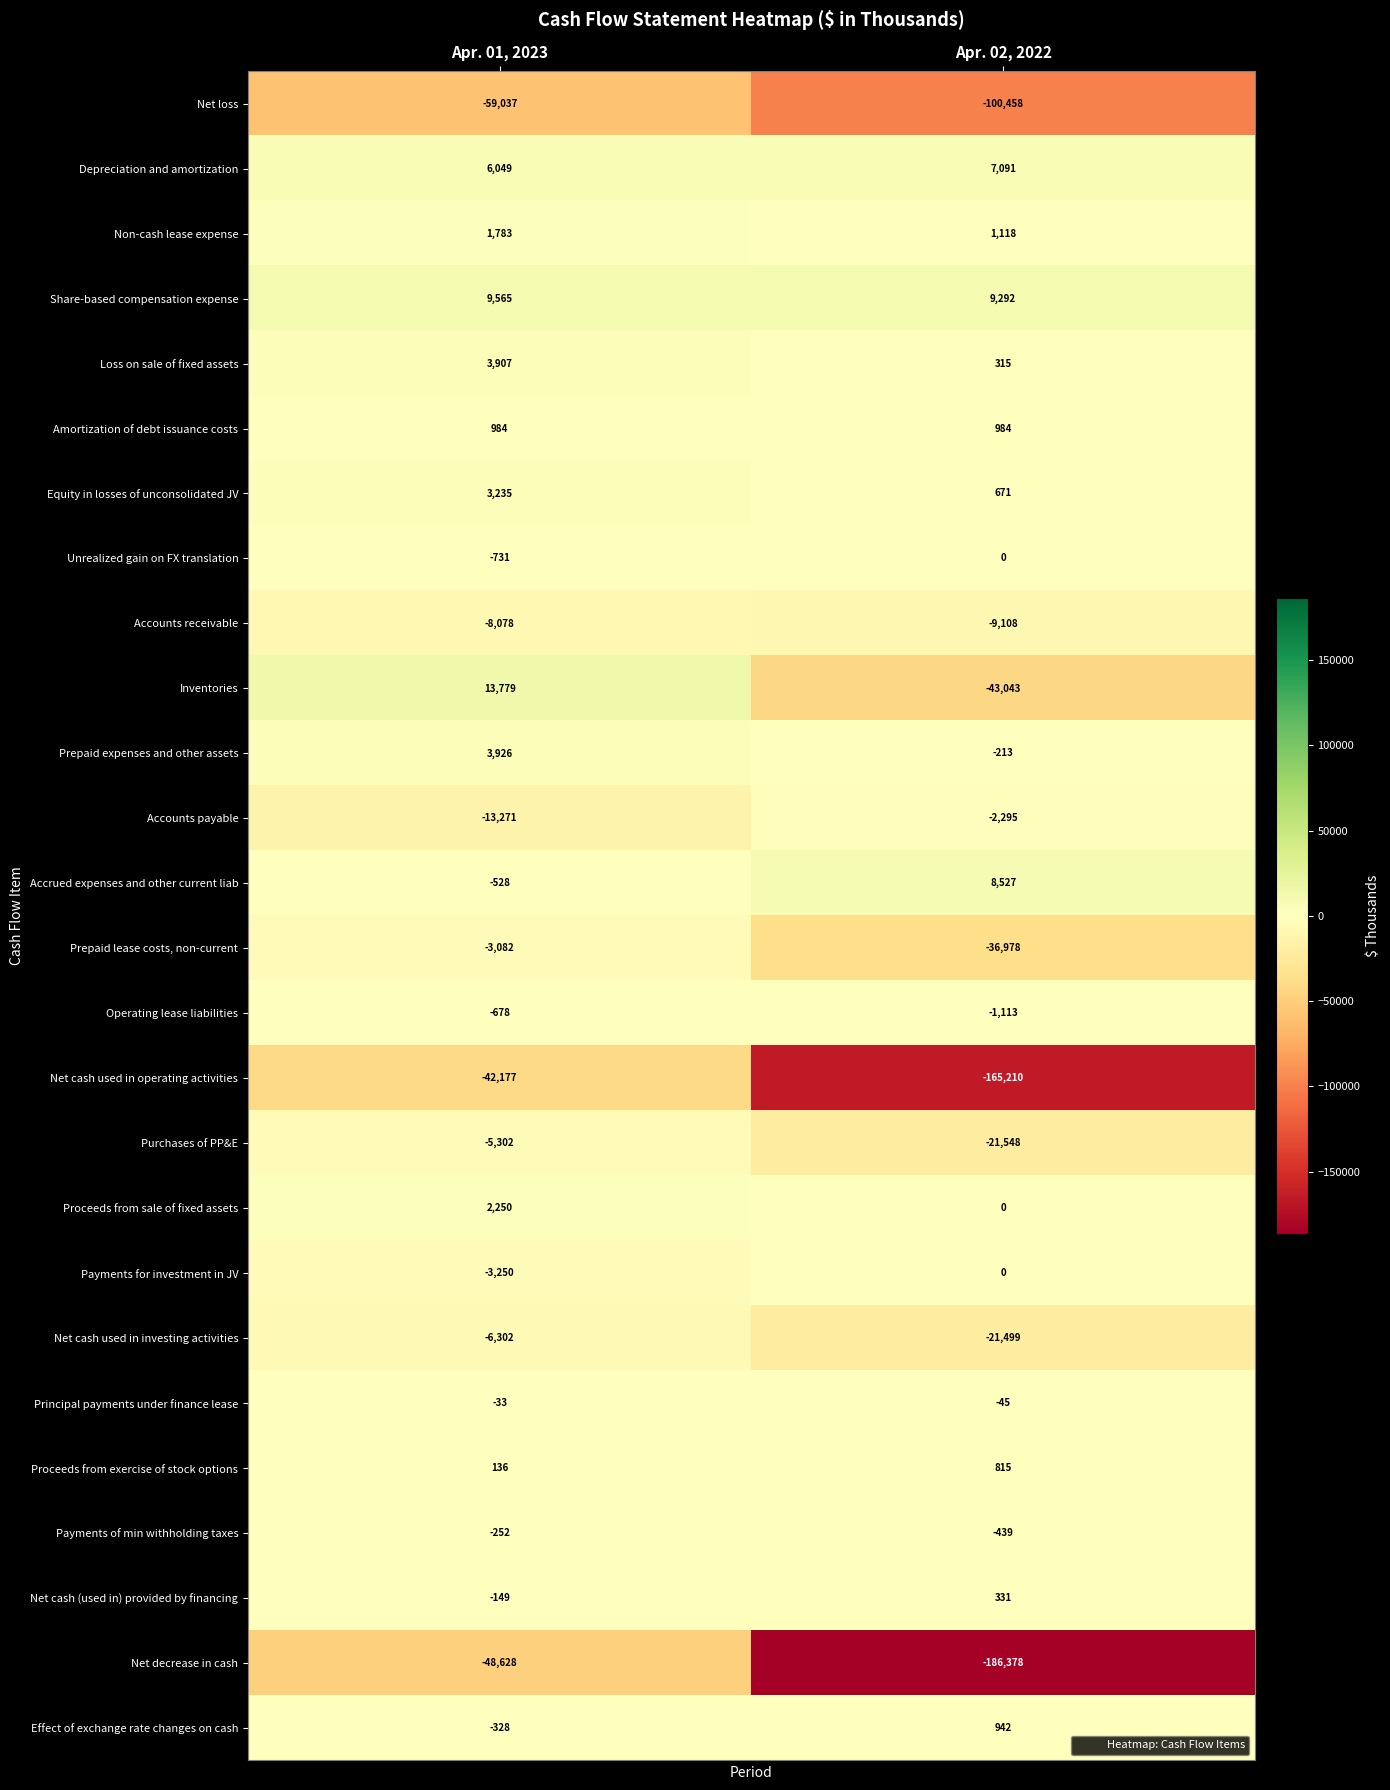

Which category has the lowest value across all series?

Apr. 02, 2022